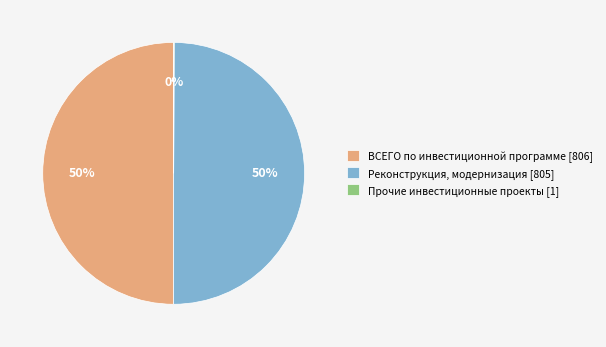

What percentage is the Реконструкция, модернизация [805] slice, to the nearest percent?

50%